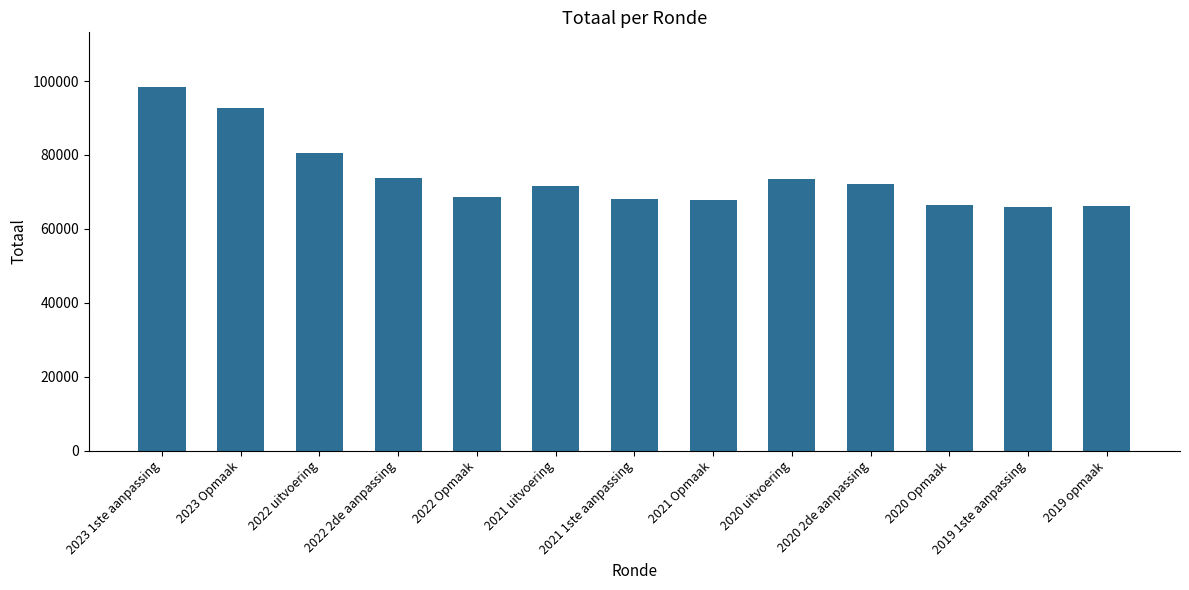

The value at 2021 1ste aanpassing is 40041. True or false?

False